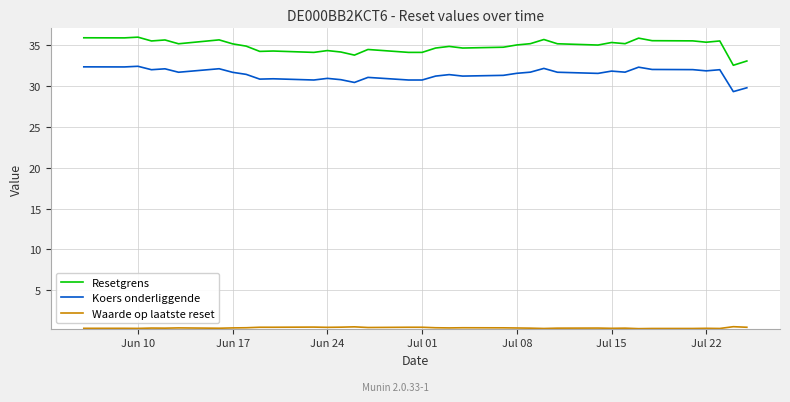

What is the greatest value displayed?

36.0